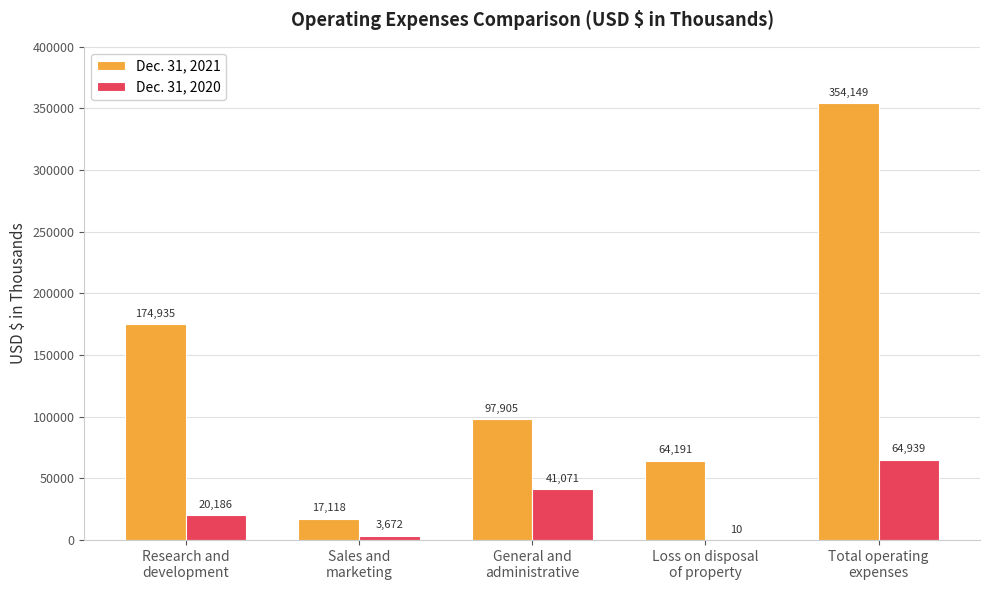

What is the highest value of the Dec. 31, 2021 series?

354149